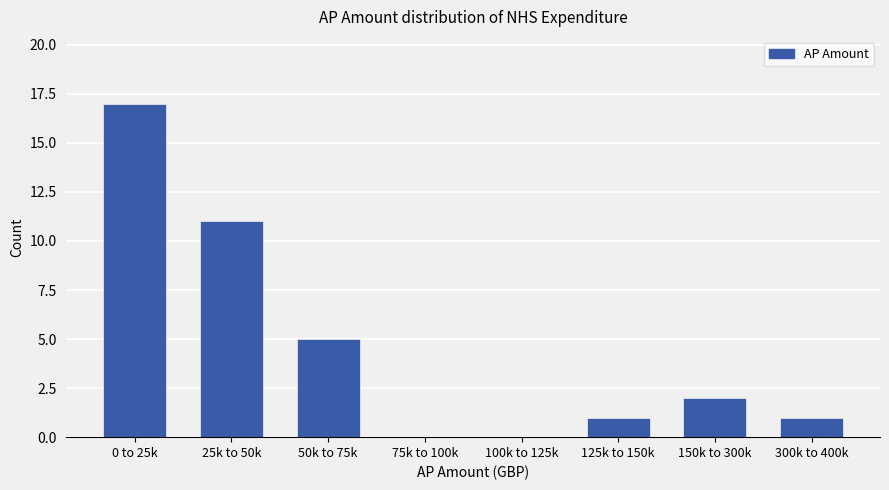

Reading right to left, what are all the values shown in this chart?

300k to 400k=1	150k to 300k=2	125k to 150k=1	100k to 125k=0	75k to 100k=0	50k to 75k=5	25k to 50k=11	0 to 25k=17